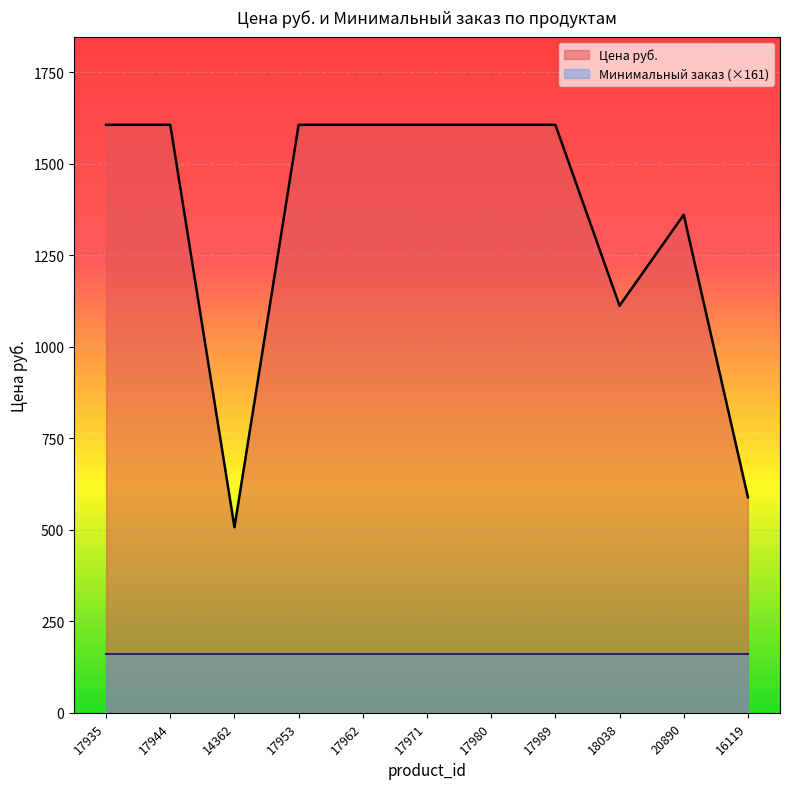

Rank the categories by value from lowest to highest.

14362, 16119, 18038, 20890, 17935, 17944, 17953, 17962, 17971, 17980, 17989